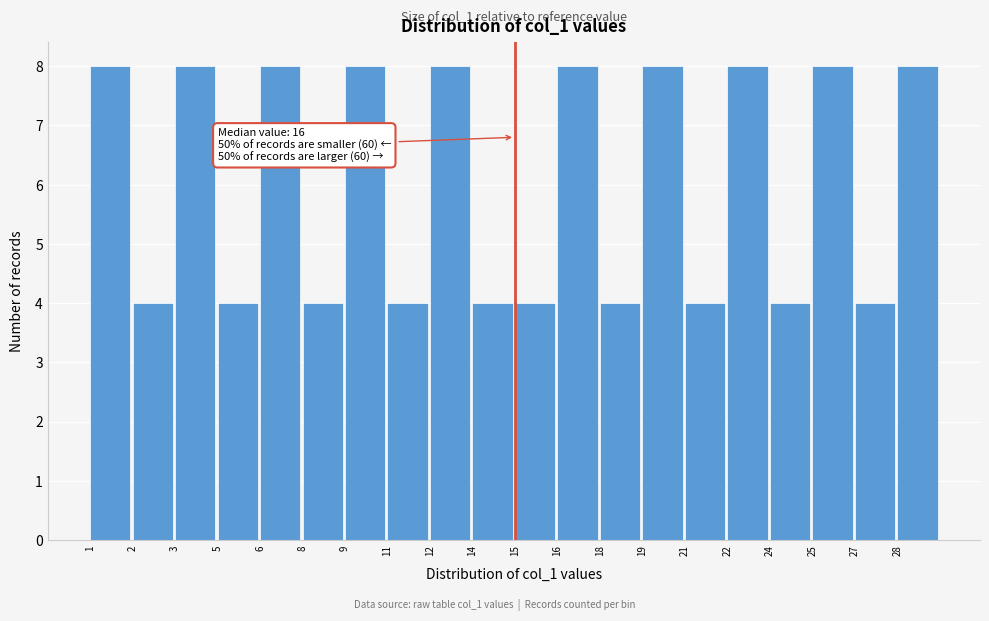

Reading left to right, transcribe all the data shown in this chart.

8	4	8	4	8	4	8	4	8	4	4	8	4	8	4	8	4	8	4	8